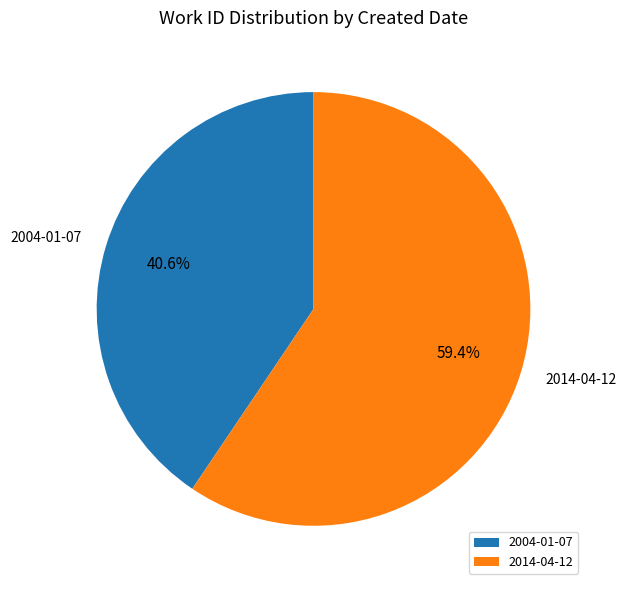

Do 2004-01-07 and 2014-04-12 together represent more than half of the pie?

Yes